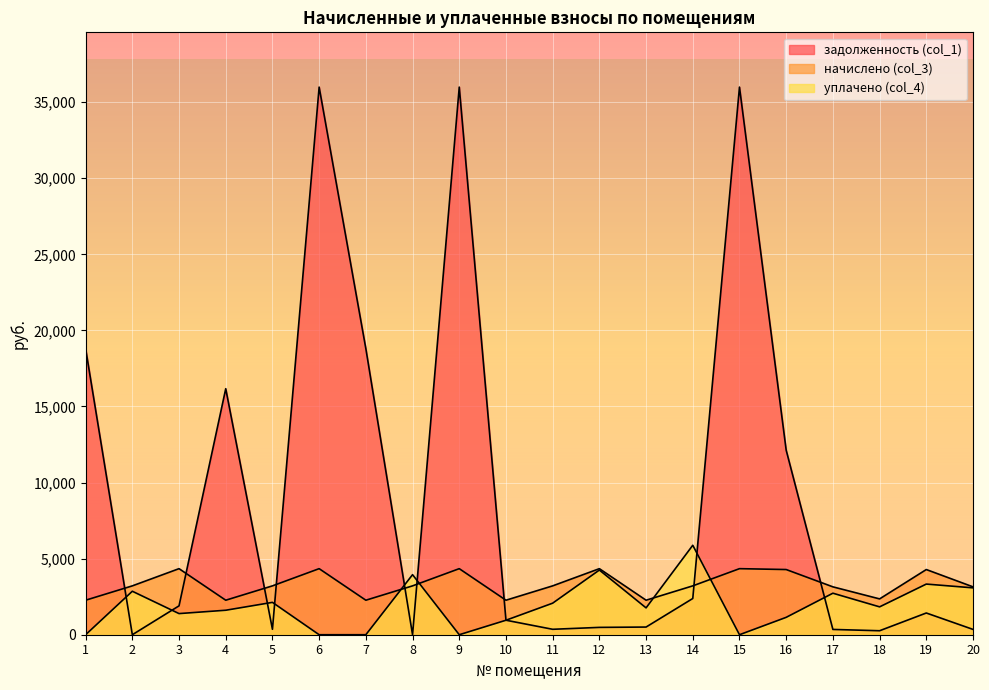

Is the value of задолженность (col_1) at 17 greater than the value of начислено (col_3) at 2?

No